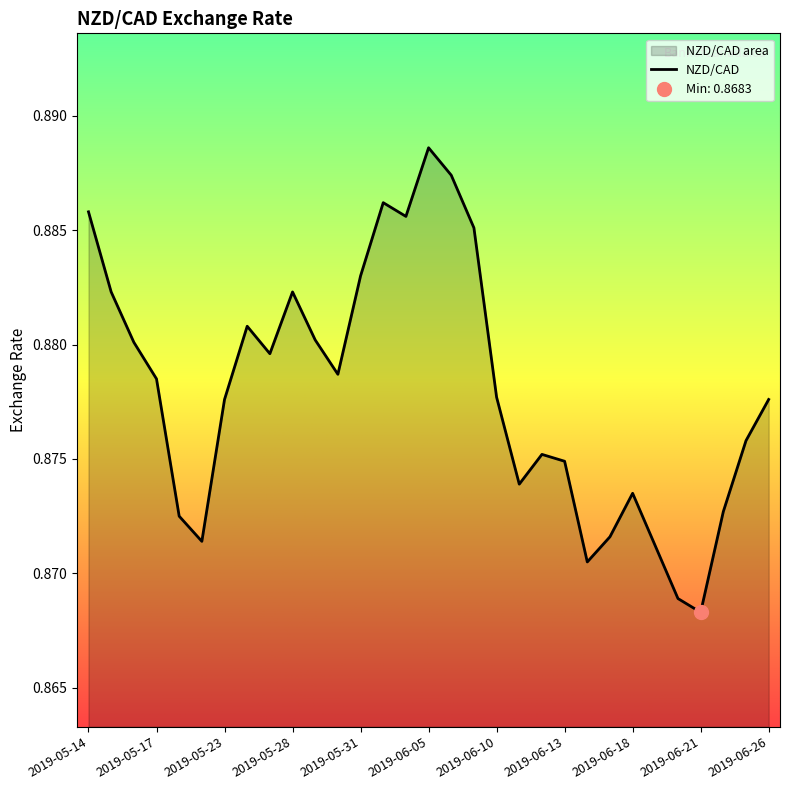

List the labels in order of value, largest first.

2019-06-05, 2019-06-06, 2019-06-03, 2019-05-14, 2019-06-04, 2019-06-07, 2019-05-31, 2019-05-15, 2019-05-28, 2019-05-24, 2019-05-29, 2019-05-16, 2019-05-27, 2019-05-30, 2019-05-17, 2019-06-10, 2019-05-23, 2019-06-26, 2019-06-25, 2019-06-12, 2019-06-13, 2019-06-11, 2019-06-18, 2019-06-24, 2019-05-21, 2019-06-17, 2019-05-22, 2019-06-19, 2019-06-14, 2019-06-20, 2019-06-21